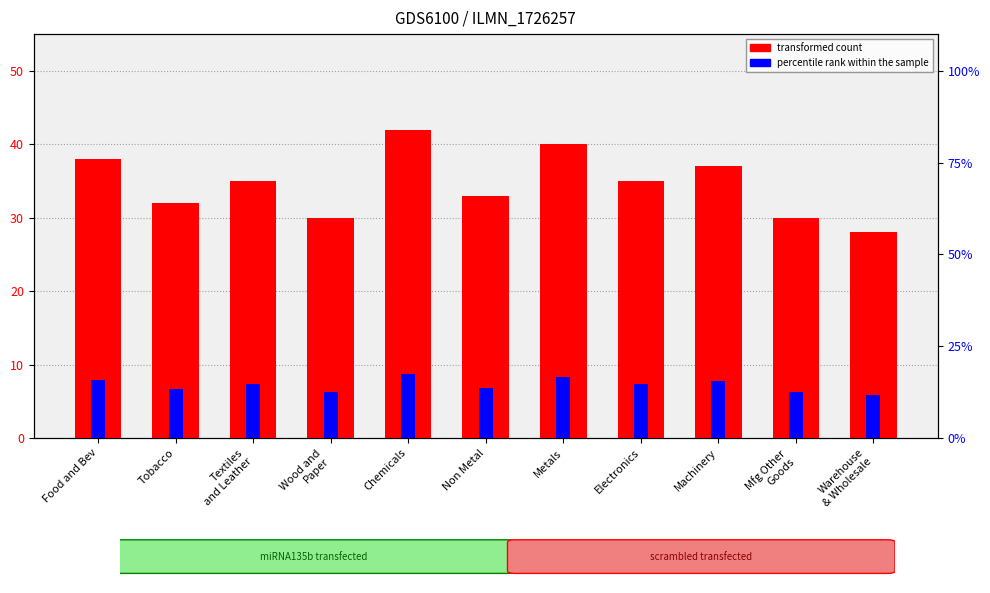

How many groups of bars are there?

11